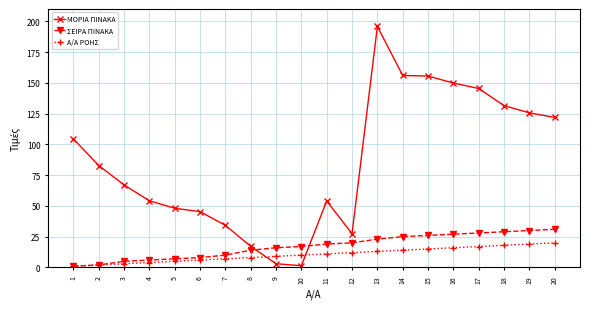

After their last crossing, which series has the higher values: ΜΟΡΙΑ ΠΙΝΑΚΑ or ΣΕΙΡΑ ΠΙΝΑΚΑ?

ΜΟΡΙΑ ΠΙΝΑΚΑ